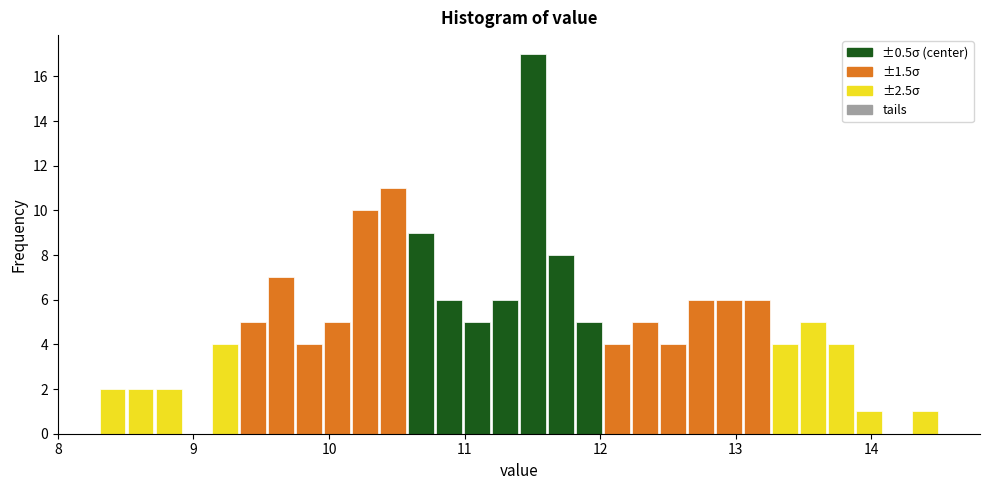

Around what value on the x-axis is the tallest bar? Give the approximate position of its centre, as read against the axis.

11.5